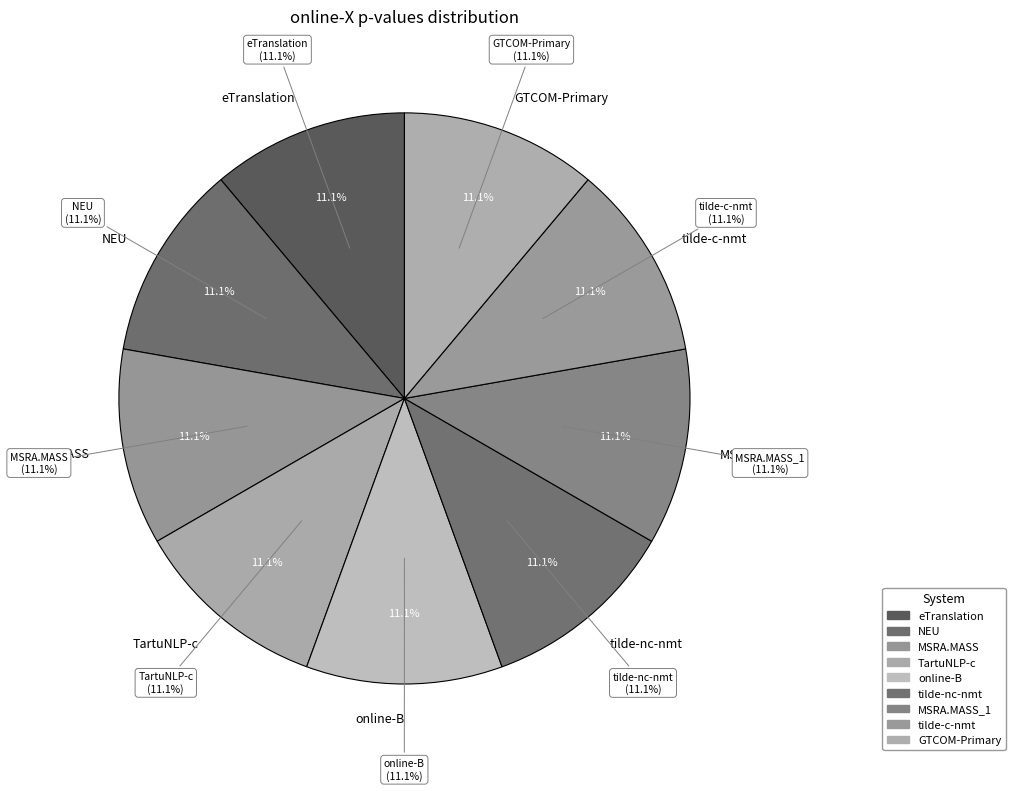

How much of the chart is everything except online-G?

100.0%